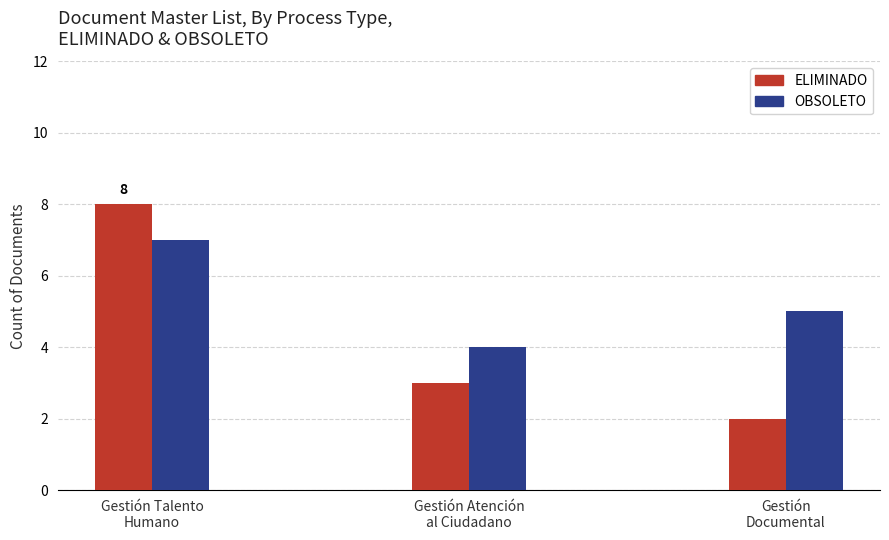

The value of ELIMINADO at Gestión Atención
al Ciudadano is 3. True or false?

True